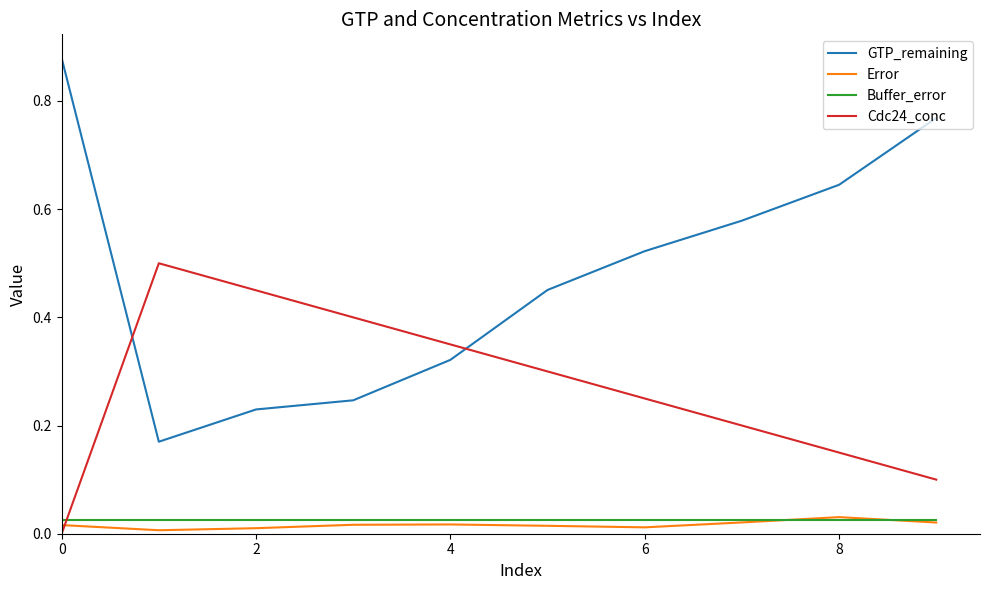

True or false: GTP_remaining and Error cross at least once.

False